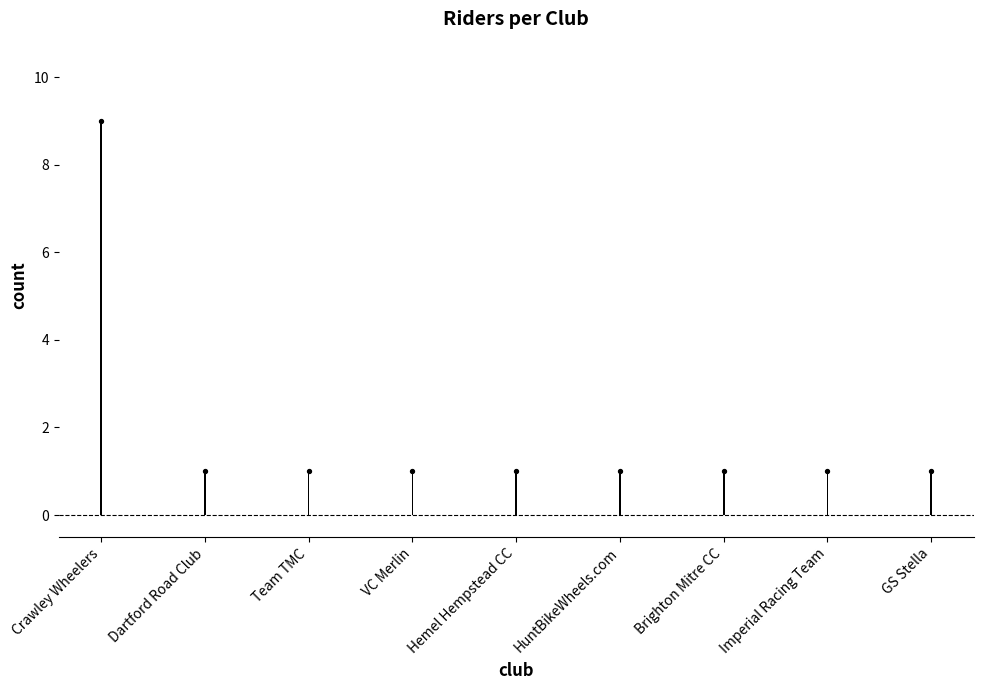

Between VC Merlin and Dartford Road Club, which is larger?

VC Merlin